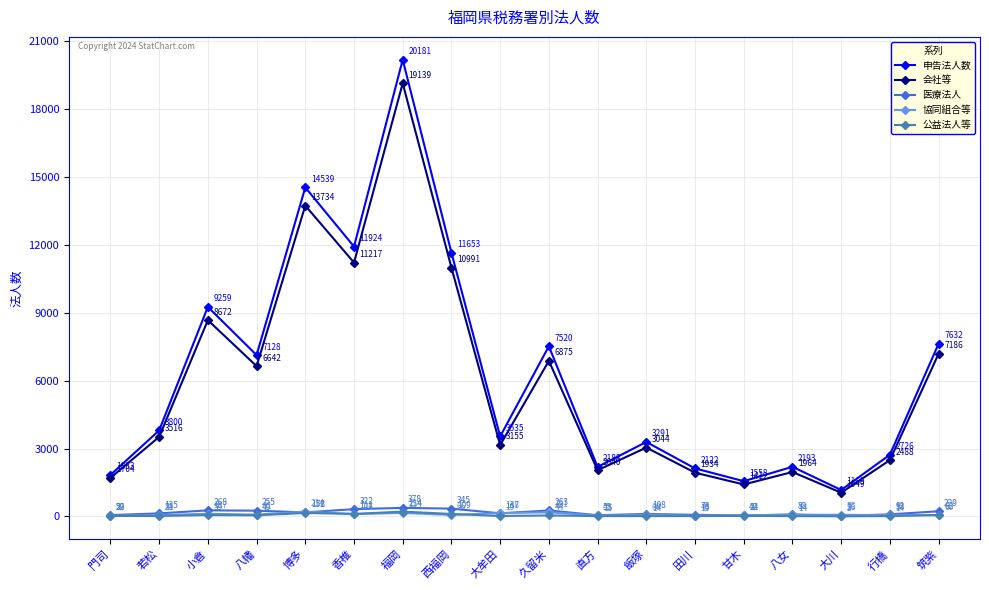

What is the greatest value displayed?

20181